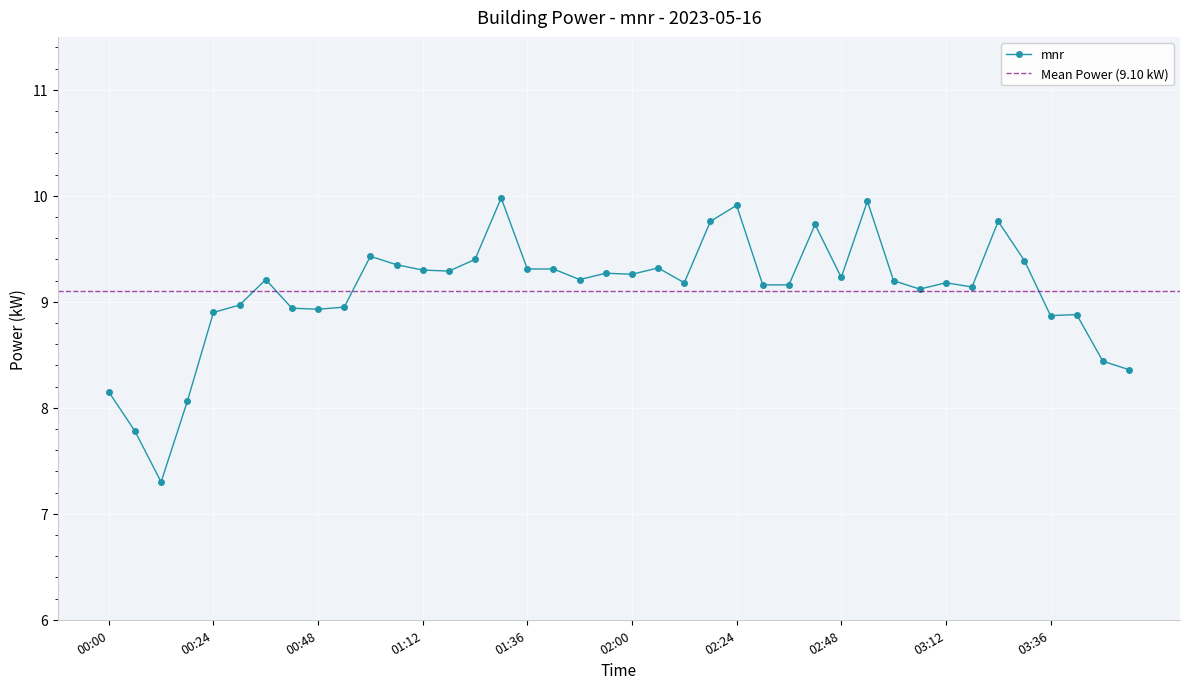

Is this an area chart (filled region under the line)?

No